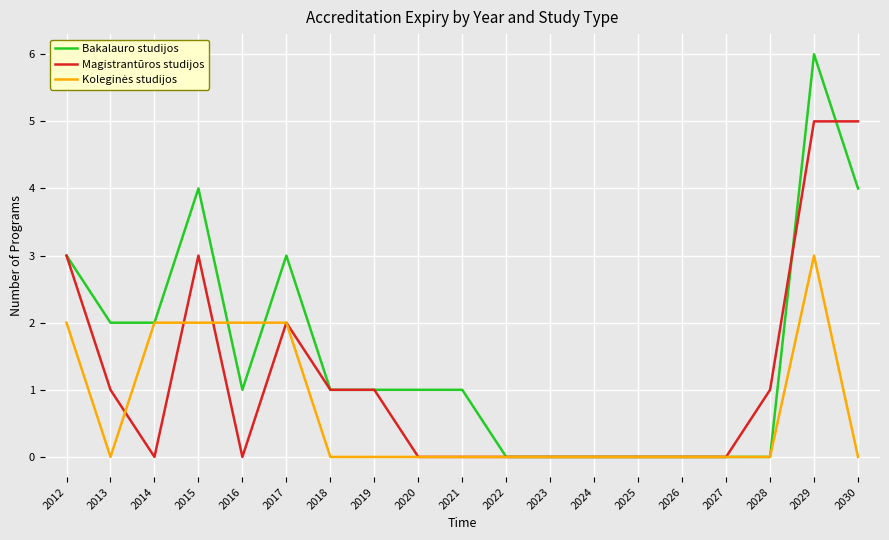

What is the maximum value shown in the chart?

6